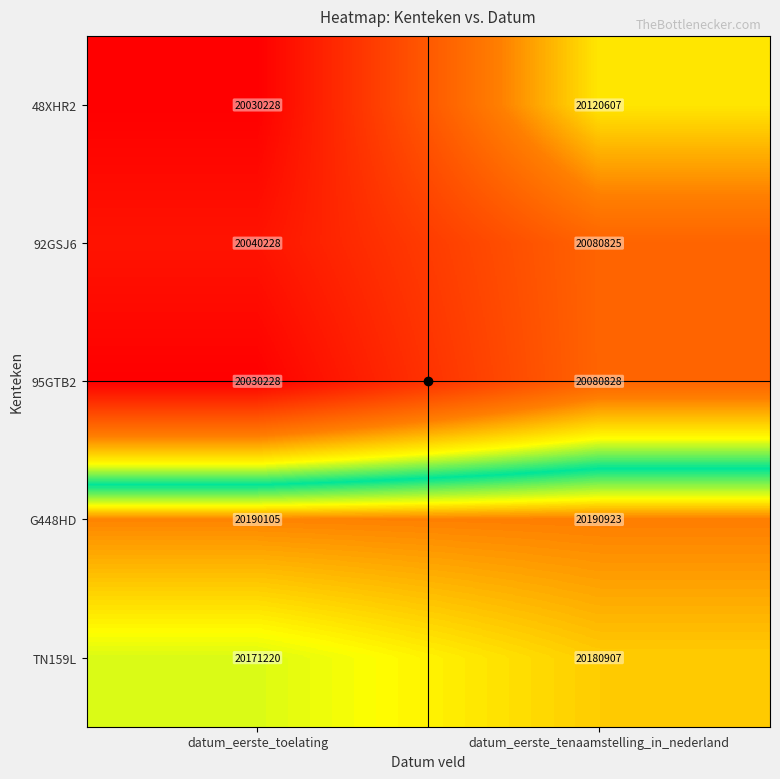

How many categories are shown in the chart?

2